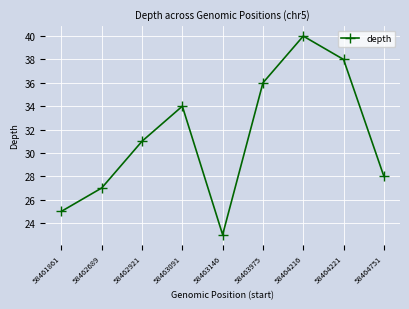

What is the ratio of the value at 58464751 to the value at 58461861?

1.1